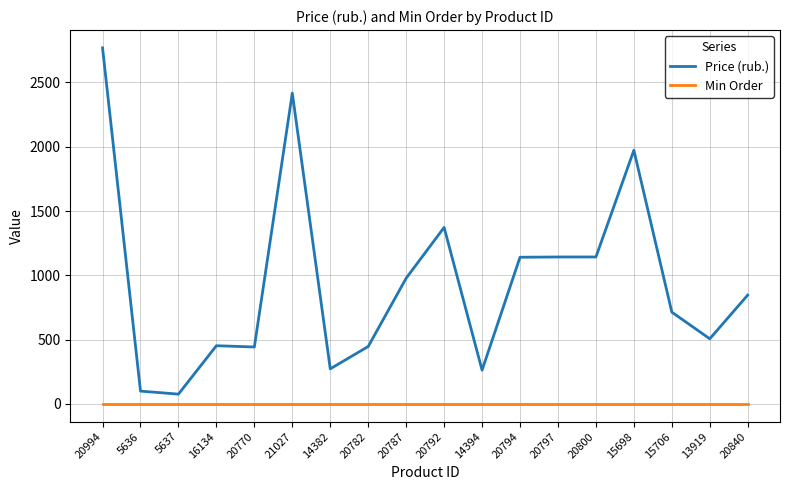

Is the value of Price (rub.) at 20994 greater than the value of Min Order at 14382?

Yes